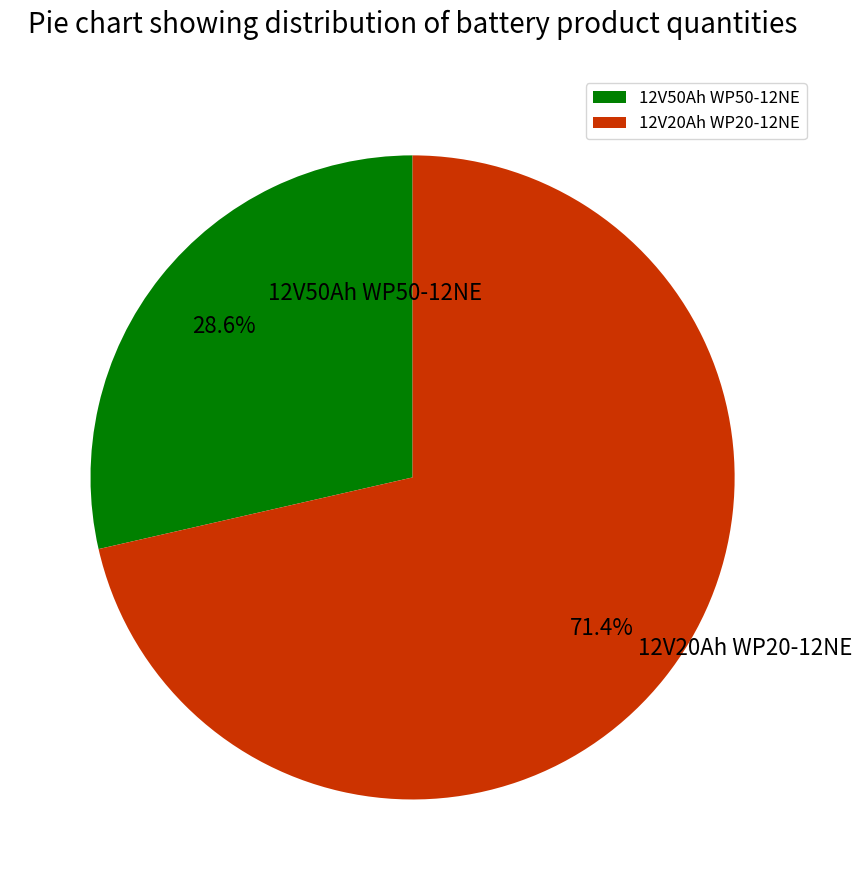

What is the largest slice in the pie chart?

12V20Ah WP20-12NE